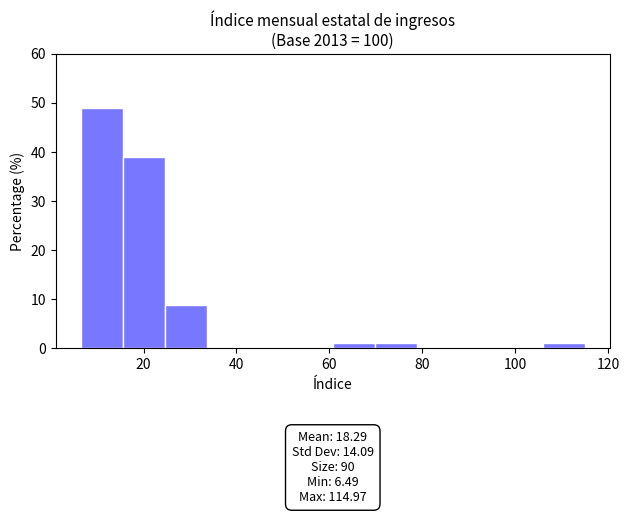

Which range on the x-axis has the tallest bar?

6 to 16